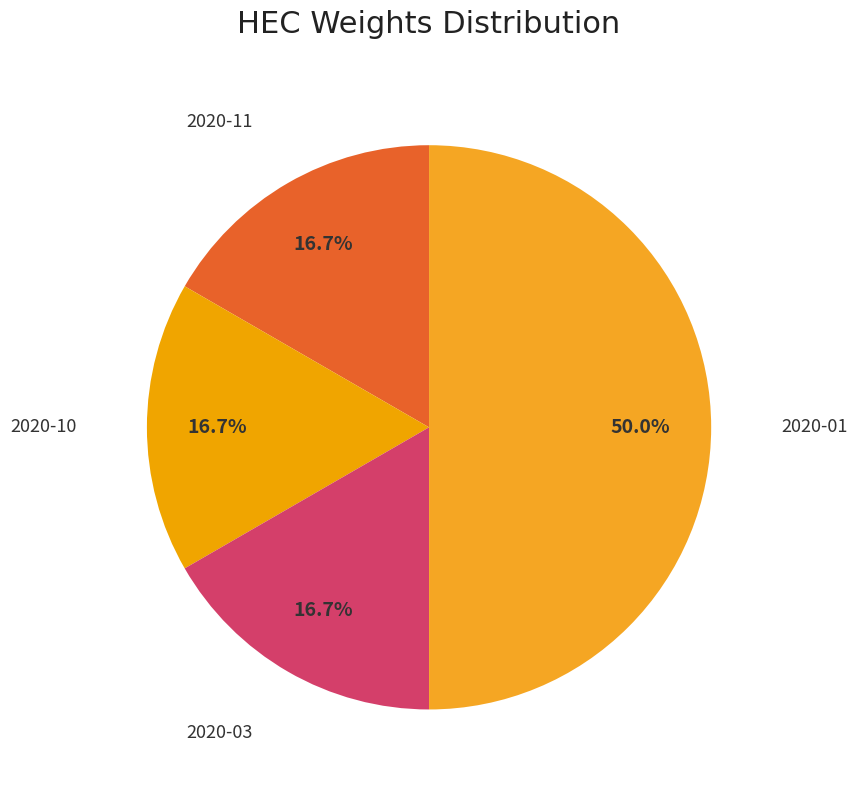

Which category has the biggest portion of the pie?

2020-01